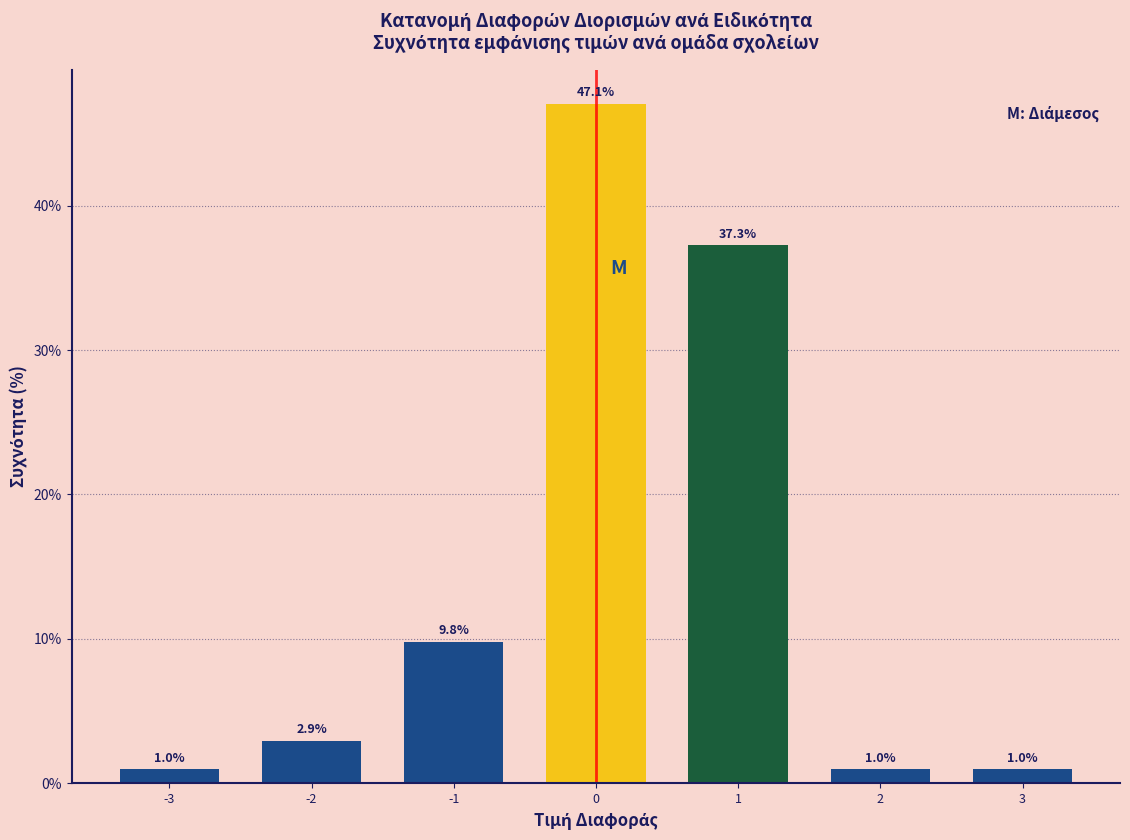

Reading right to left, extract all data points from this chart.

3=1.0	2=1.0	1=37.3	0=47.1	-1=9.8	-2=2.9	-3=1.0